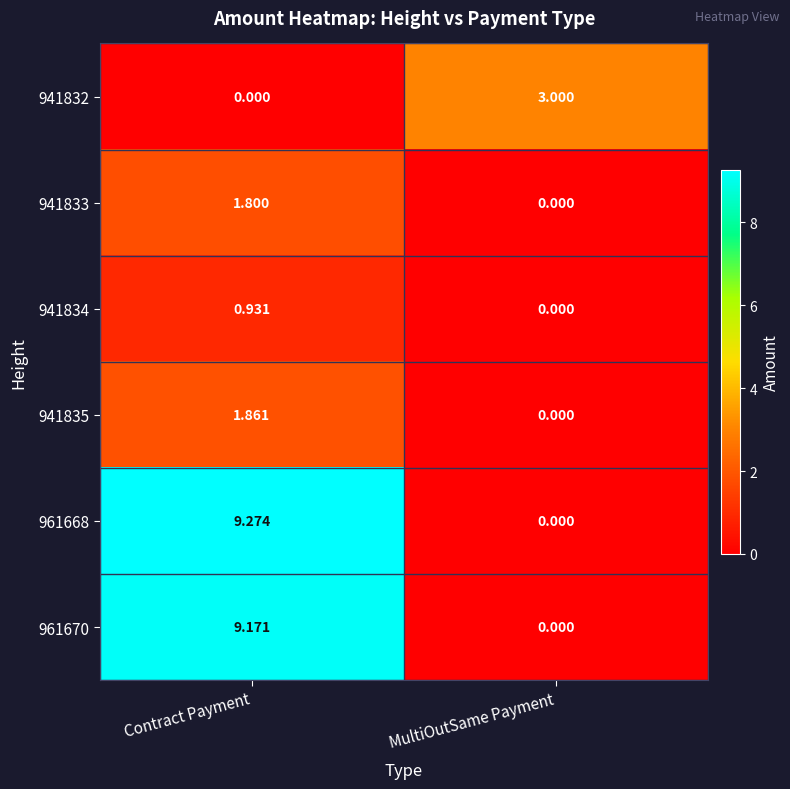

What is the greatest value displayed?

9.3